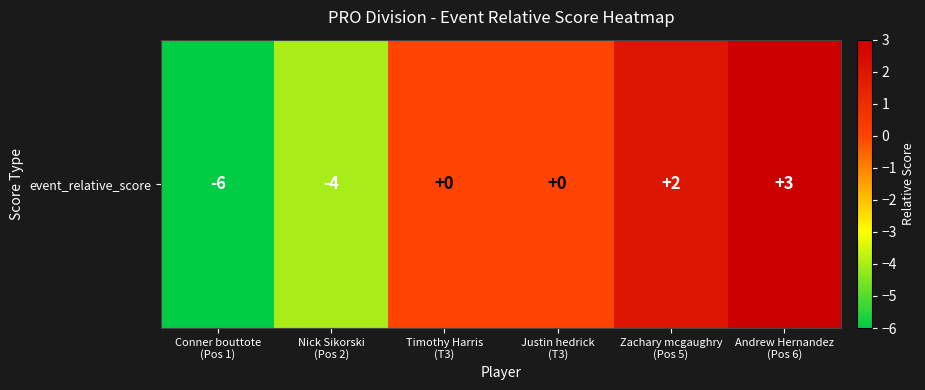

Which label corresponds to the largest value in the chart?

Andrew Hernandez
(Pos 6)